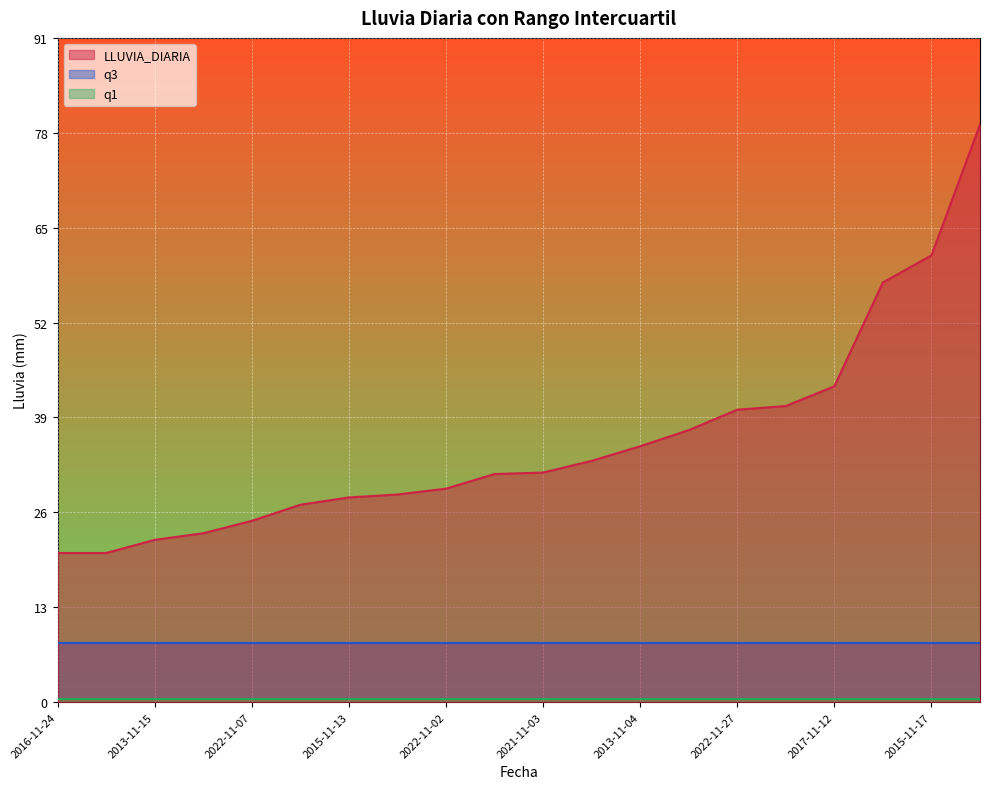

At how many categories does at least one series exceed 38?

6